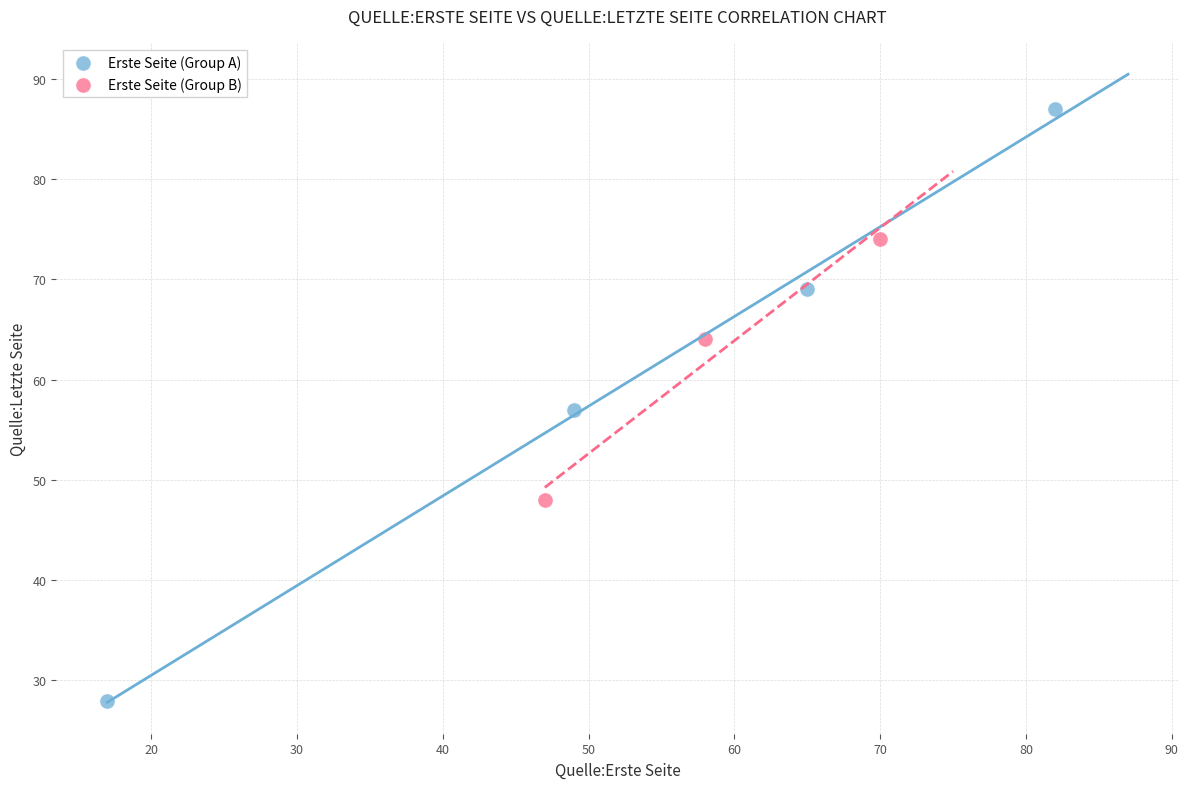

Which series contains the highest Y value?

Erste Seite (Group A)